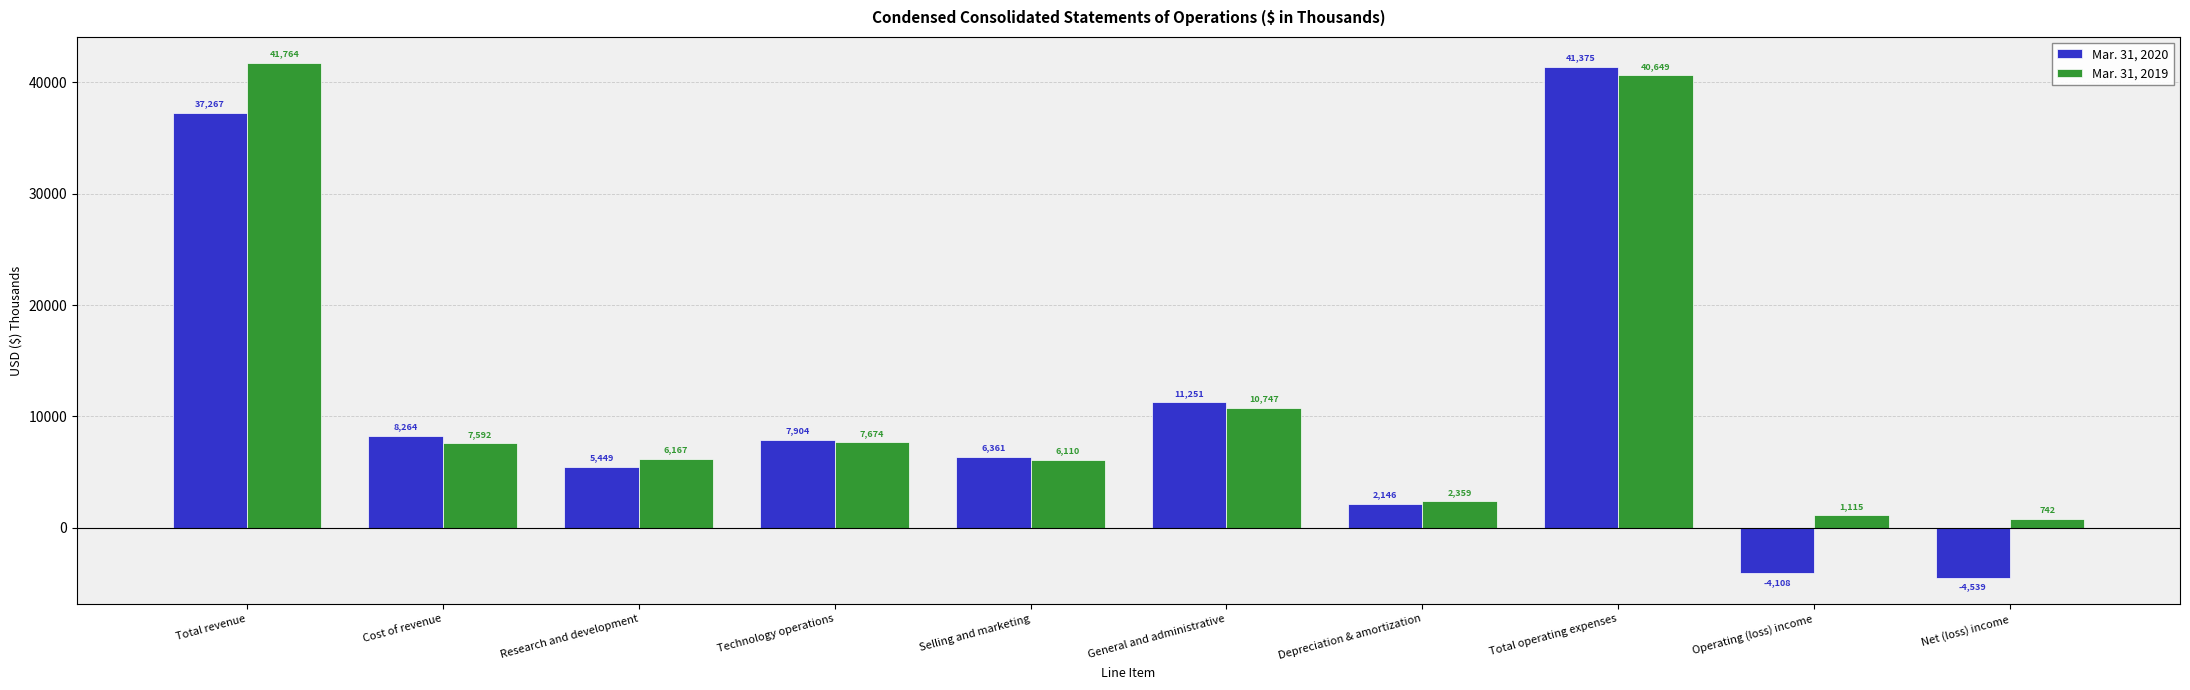

True or false: Mar. 31, 2020 has a value of 5449 at Research and development.

True